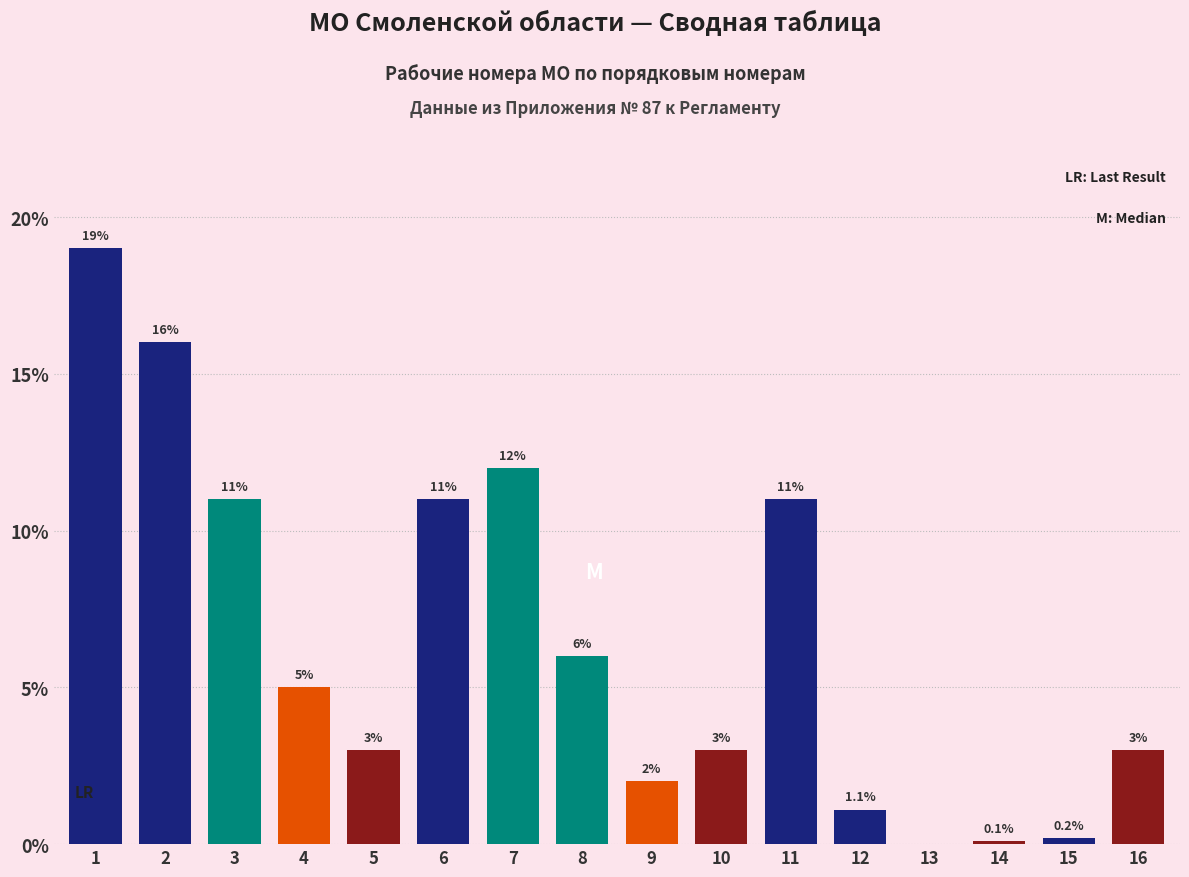

Read the value at 5.

3.0